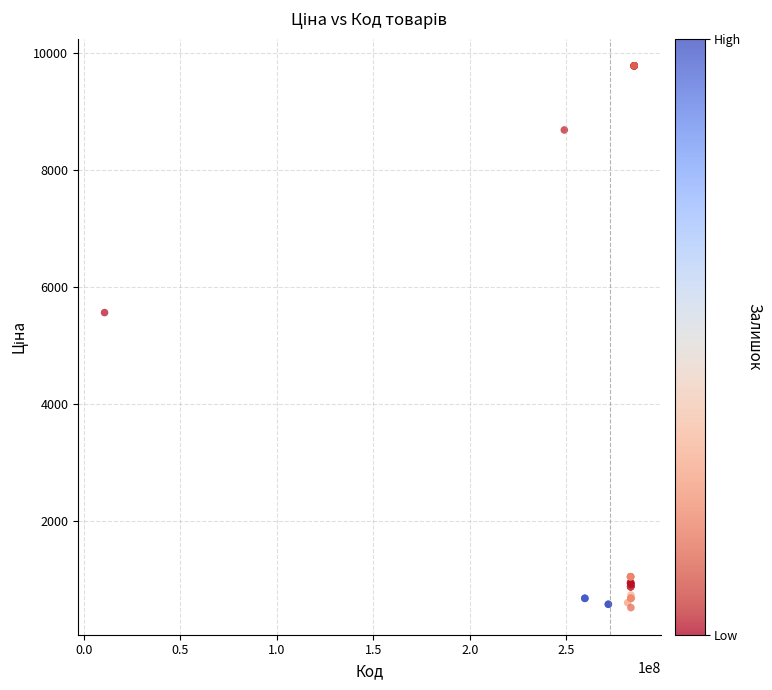

What Y value in the scatter plot is closest to 5148?

5560.3